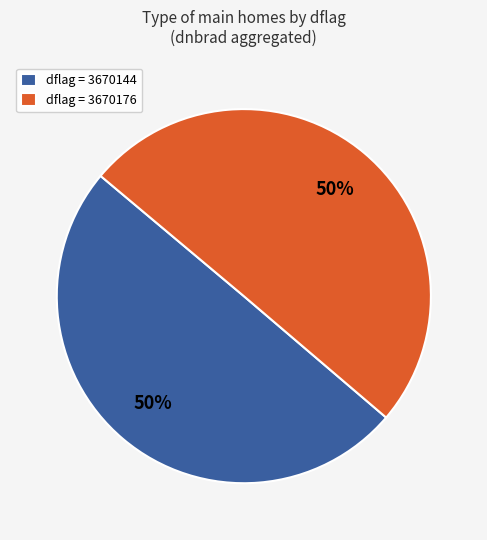

Do dflag = 3670176 and dflag = 3670144 together represent more than half of the pie?

Yes